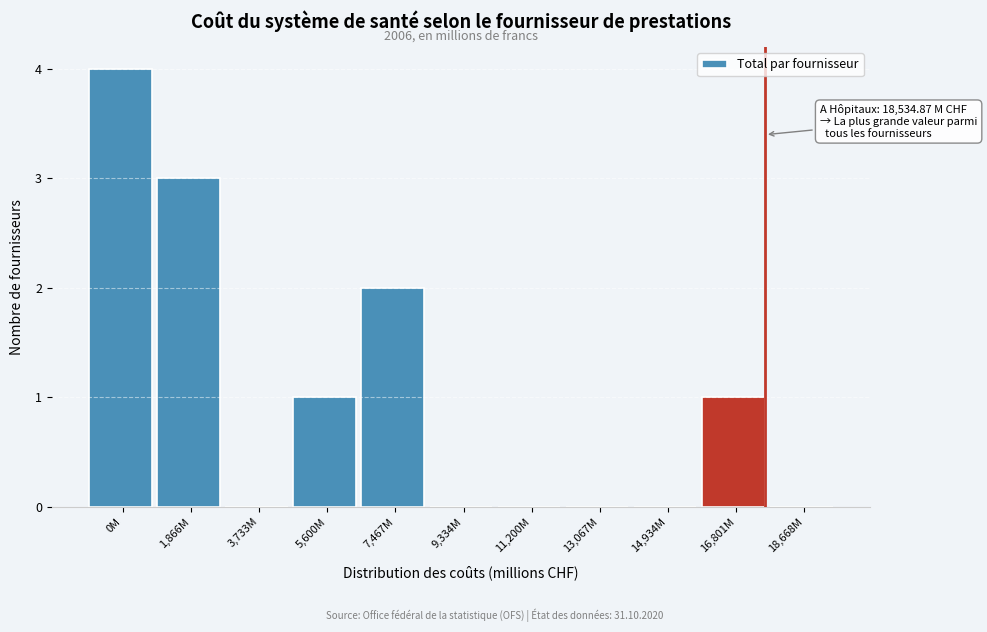

Reading left to right, extract all data points from this chart.

0M=4	1,866M=3	3,733M=0	5,600M=1	7,467M=2	9,334M=0	11,200M=0	13,067M=0	14,934M=0	16,801M=1	18,668M=0